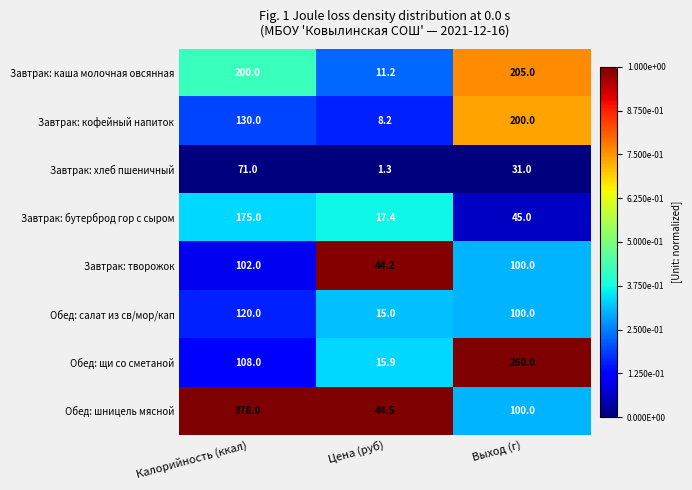

Reading left to right, list all the values displayed in this chart.

Завтрак: каша молочная овсянная: Калорийность (ккал)=200.0	Цена (руб)=11.2	Выход (г)=205.0
Завтрак: кофейный напиток: Калорийность (ккал)=130.0	Цена (руб)=8.2	Выход (г)=200.0
Завтрак: хлеб пшеничный: Калорийность (ккал)=71.0	Цена (руб)=1.3	Выход (г)=31.0
Завтрак: бутерброд гор с сыром: Калорийность (ккал)=175.0	Цена (руб)=17.4	Выход (г)=45.0
Завтрак: творожок: Калорийность (ккал)=102.0	Цена (руб)=44.2	Выход (г)=100.0
Обед: салат из св/мор/кап: Калорийность (ккал)=120.0	Цена (руб)=15.0	Выход (г)=100.0
Обед: щи со сметаной: Калорийность (ккал)=108.0	Цена (руб)=15.9	Выход (г)=260.0
Обед: шницель мясной: Калорийность (ккал)=378.0	Цена (руб)=44.5	Выход (г)=100.0